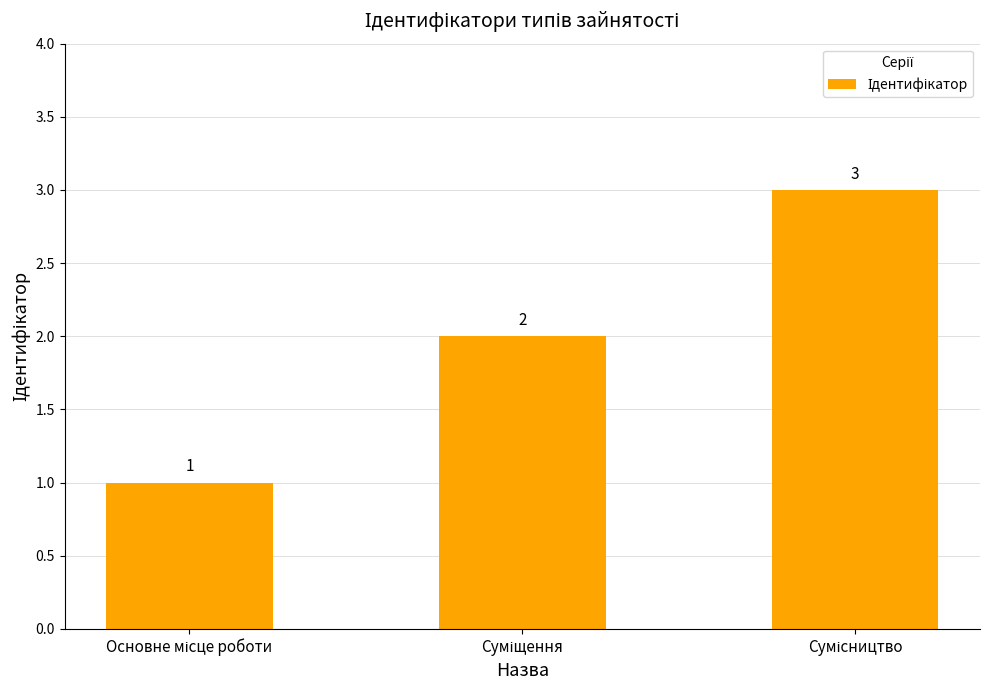

What is the value of the 3rd bar from the left?

3